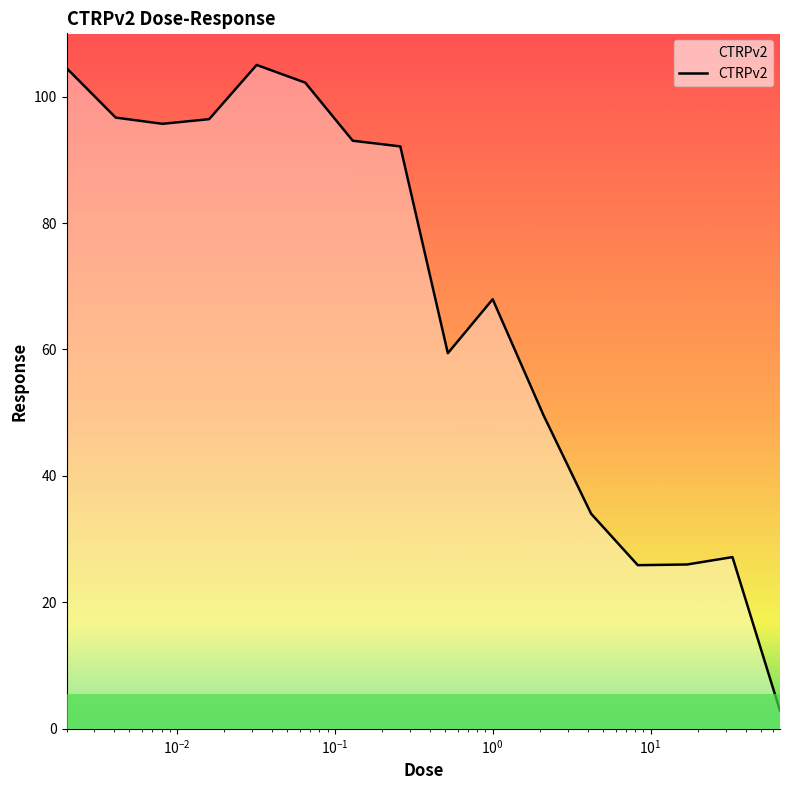

What is the smallest value displayed?

2.9